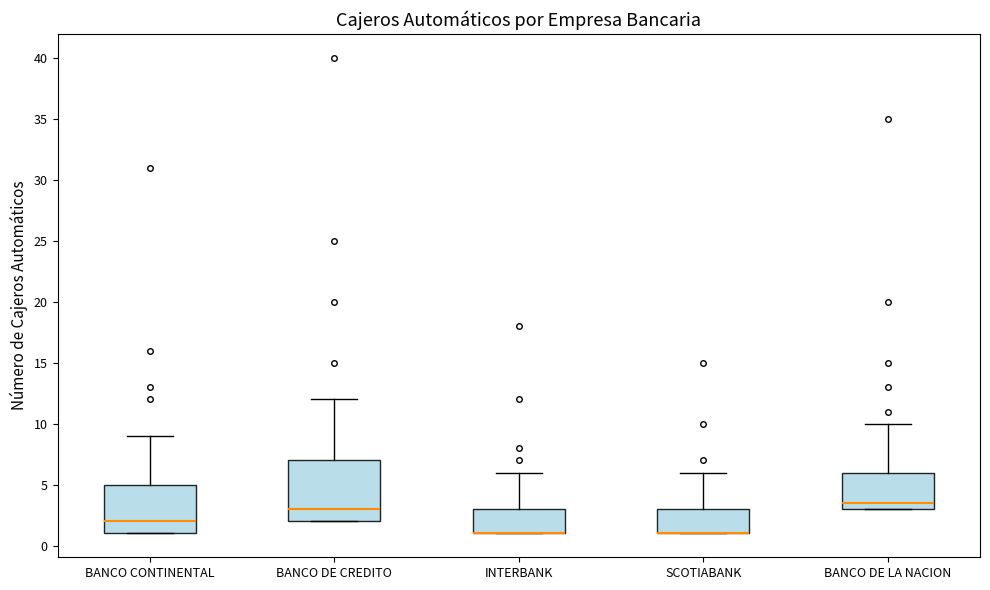

Reading left to right, transcribe this box plot: for each box, give where its median line is, the range the box spans, and where its two whiskers end, as read against the y-axis. The values are not printed on the chart, so give them approximately, as read against the axis.

BANCO CONTINENTAL: median 2.0, box 1.0 to 5.0, whiskers 1.0 to 9.0
BANCO DE CREDITO: median 3.0, box 2.0 to 7.0, whiskers 2.0 to 12.0
INTERBANK: median 1.0 (drawn on the box's lower edge), box 1.0 to 3.0, whiskers 1.0 to 6.0
SCOTIABANK: median 1.0 (drawn on the box's lower edge), box 1.0 to 3.0, whiskers 1.0 to 6.0
BANCO DE LA NACION: median 3.5, box 3.0 to 6.0, whiskers 3.0 to 10.0